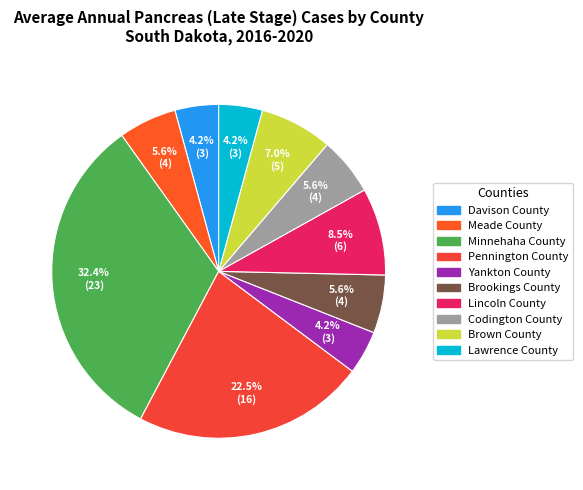

The Minnehaha County slice represents 32% of the pie. True or false?

True